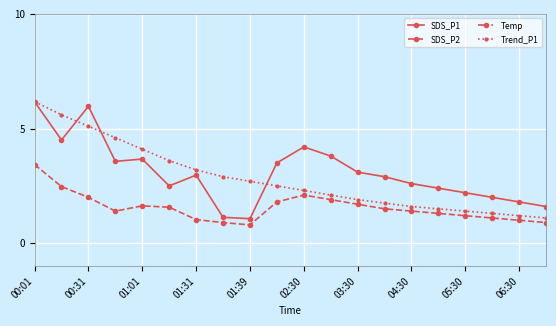

What is the sum of all SDS_P2 values?

31.1